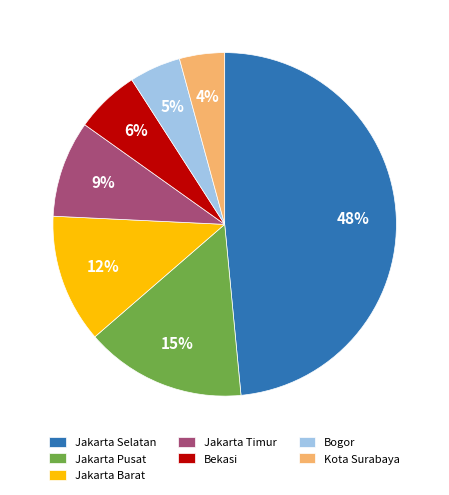

Which category has the biggest portion of the pie?

Jakarta Selatan